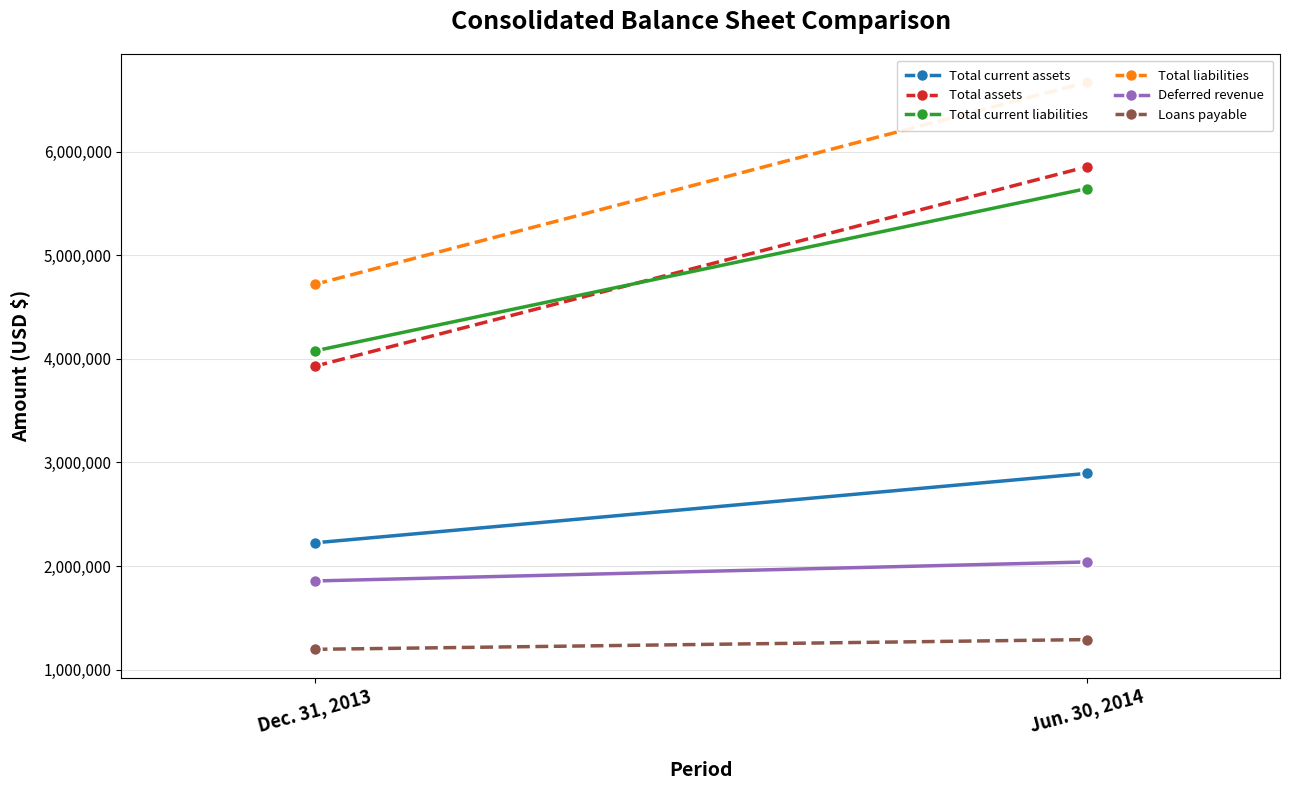

At which category is the sum across all series the highest?

Jun. 30, 2014